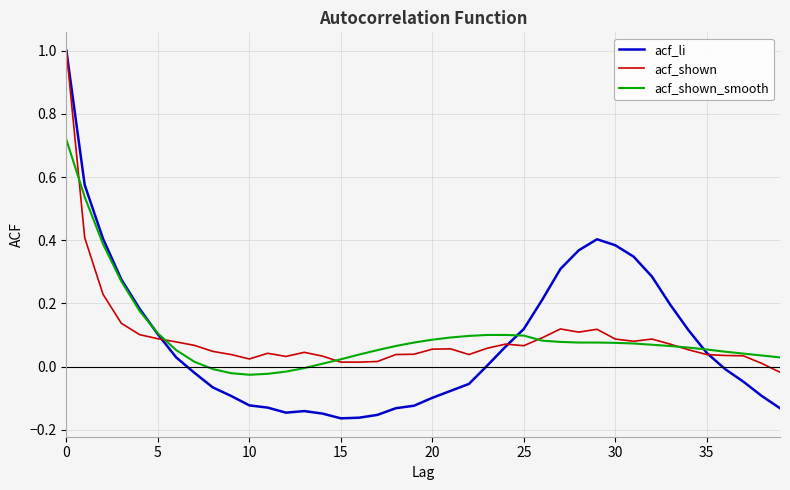

What is the greatest value displayed?

1.0